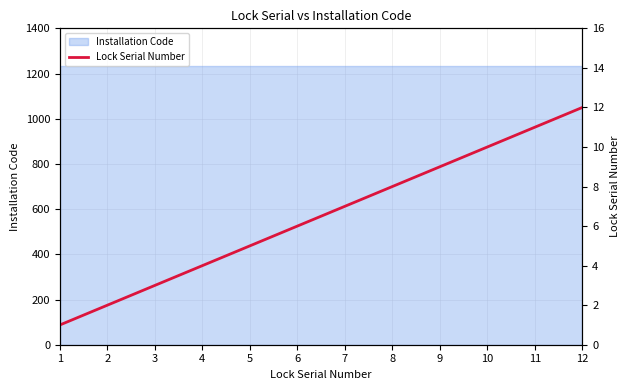

What is the greatest value displayed?

12